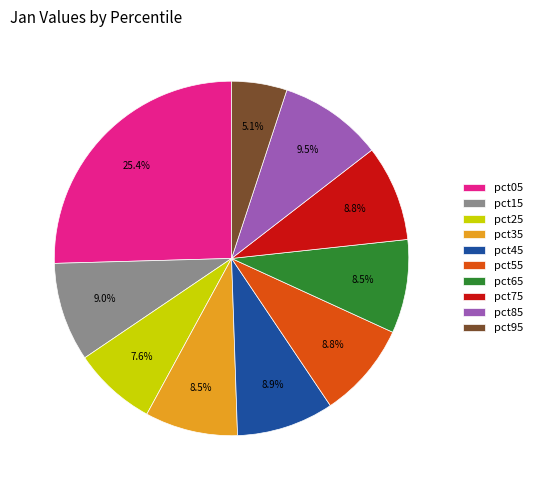

To the nearest percent, what is the average slice percentage?

10%